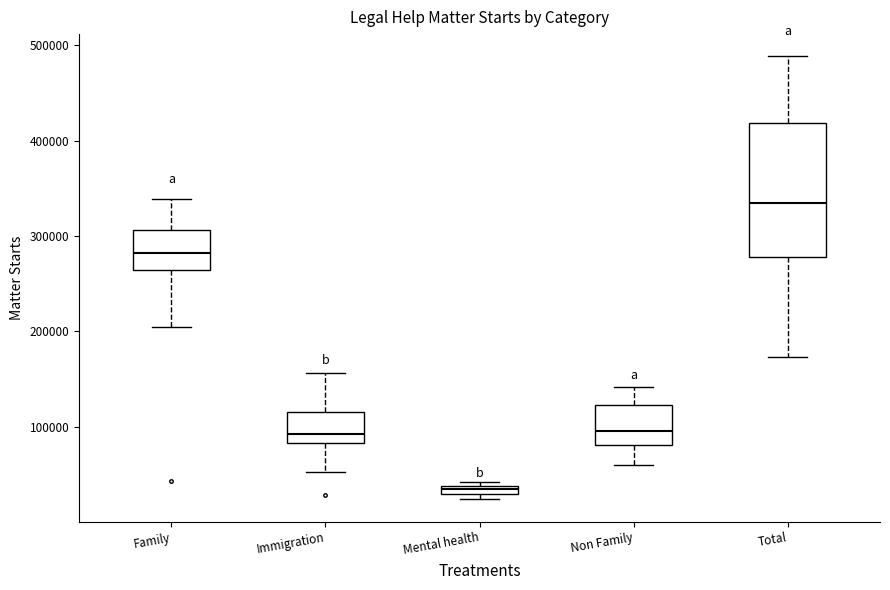

Where does the upper whisker of the box for Non Family end on the y-axis? The values are not printed on the chart, so give them approximately, as read against the axis.

140000